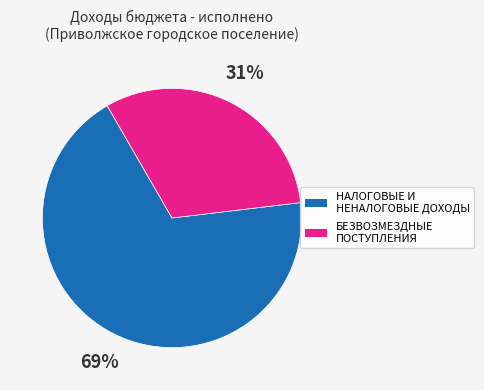

Which category accounts for the majority?

НАЛОГОВЫЕ И НЕНАЛОГОВЫЕ ДОХОДЫ